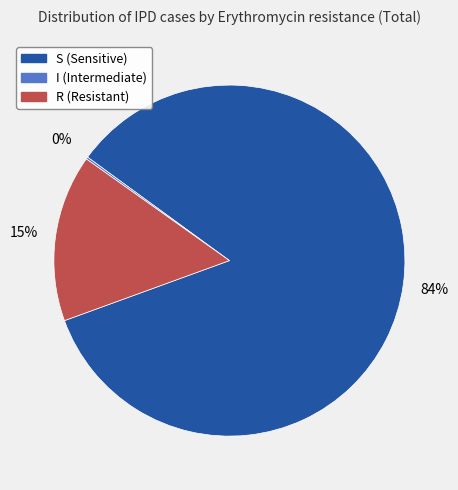

Is there a majority slice in this chart?

Yes